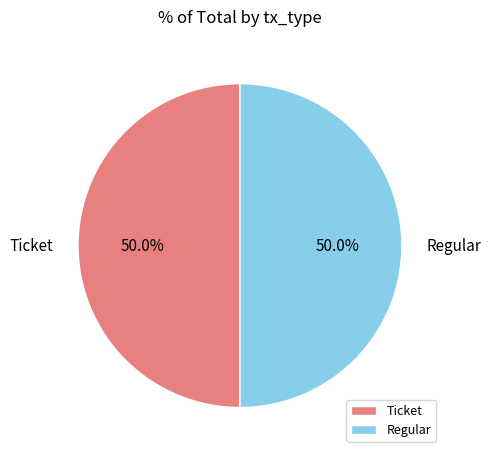

Approximately how many times larger is the value at Ticket compared to Regular?

1.0